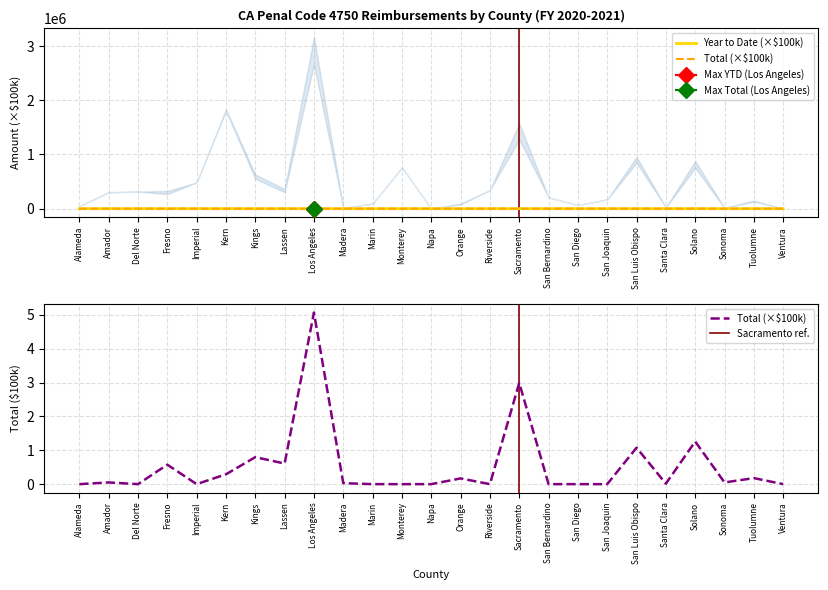

How many interior local peaks does the Year to Date series have?

8